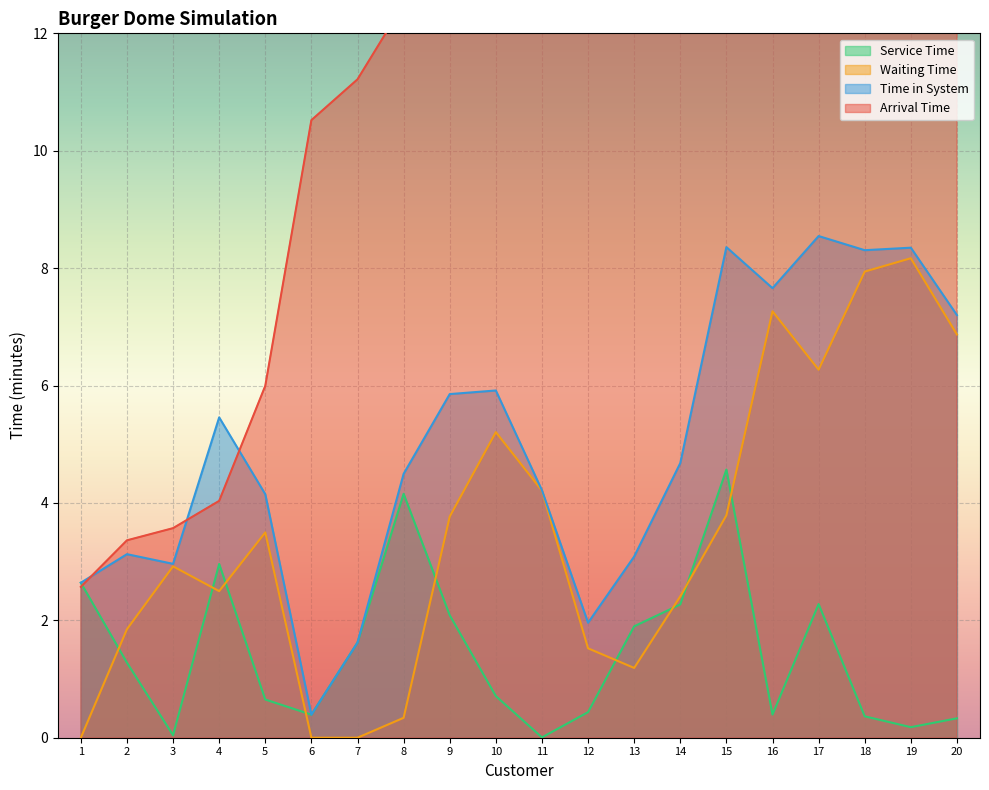

True or false: Arrival Time has a value of 7.1 at 10.

False